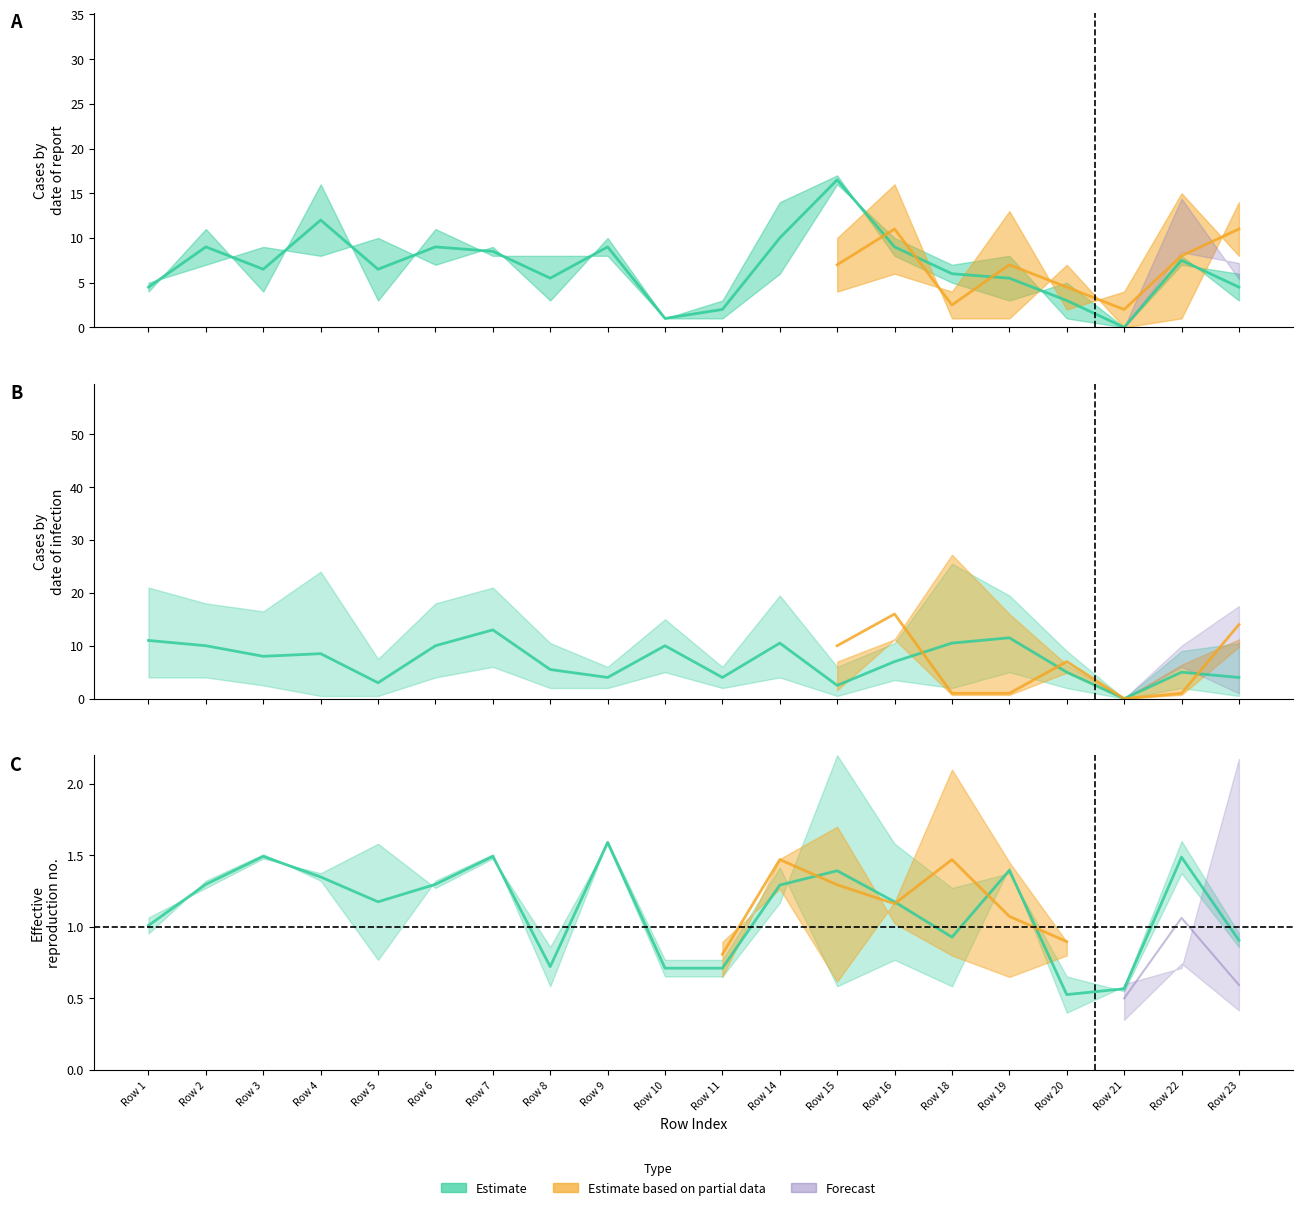

What value does the data have at Row 9?

9.0